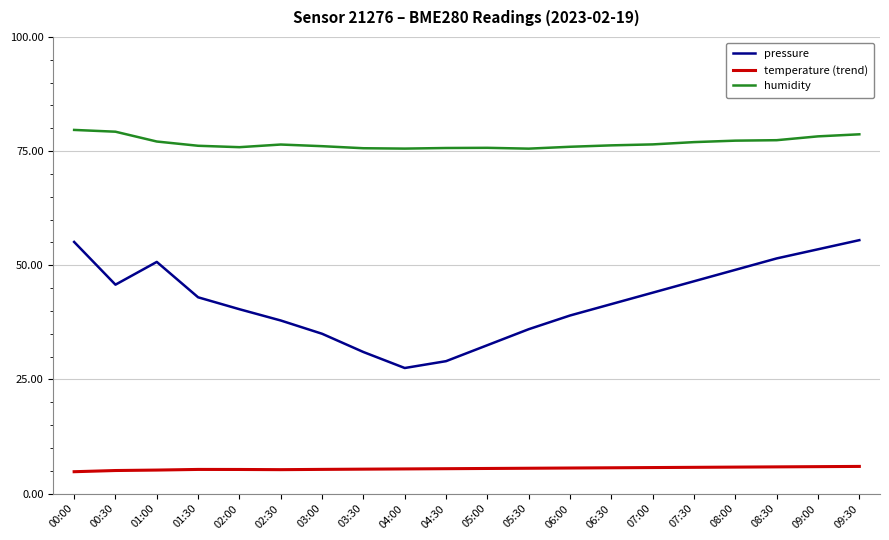

What are all the series names shown in the legend?

pressure, temperature (trend), humidity